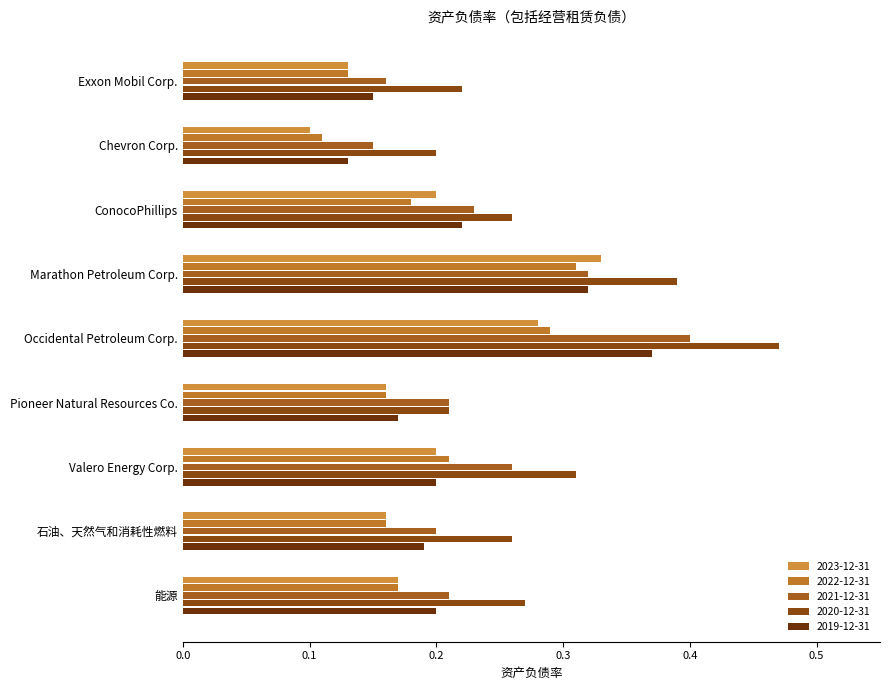

The value of 2019-12-31 at Valero Energy Corp. is 0.1. True or false?

False